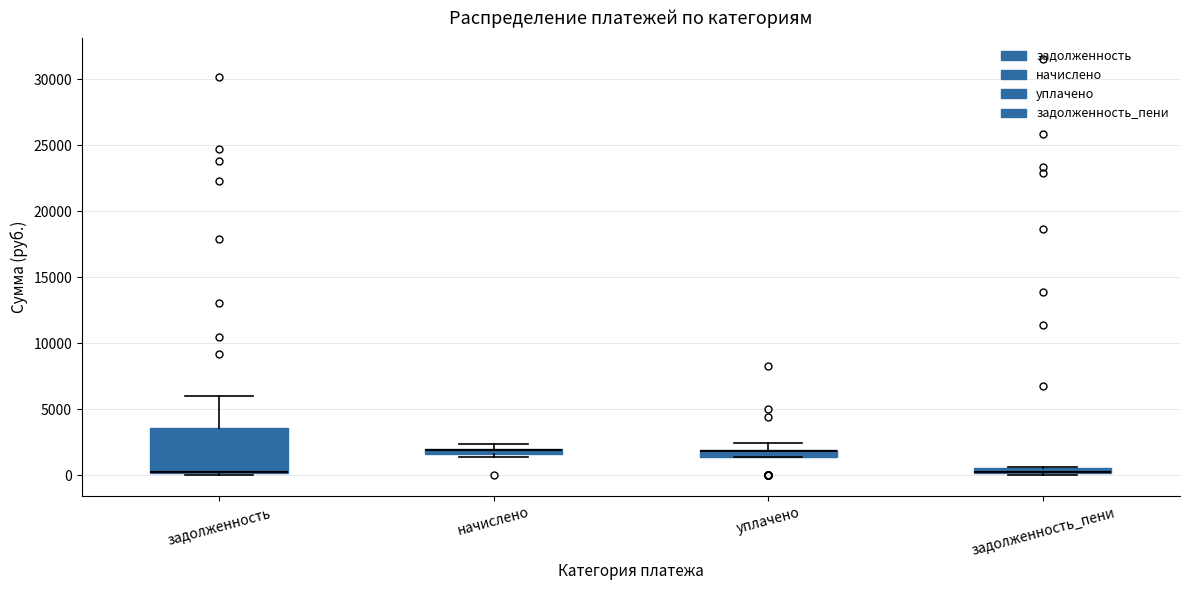

Which box is the tallest, from its lower edge to its upper edge?

задолженность